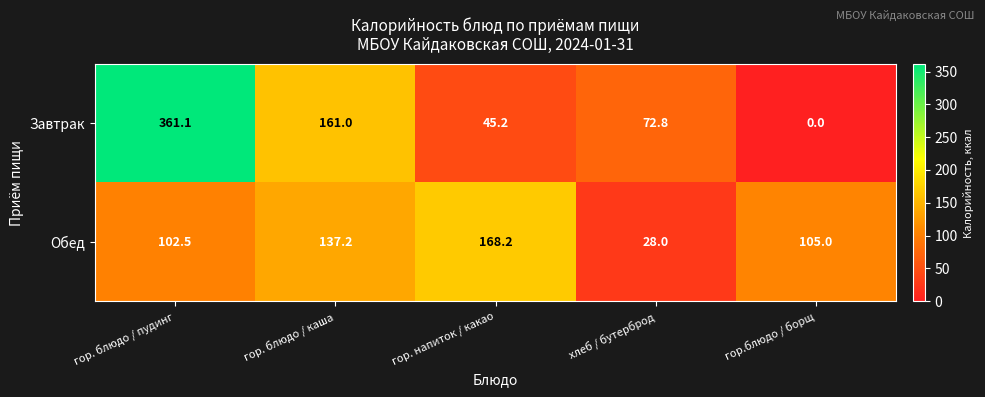

What is the difference between the highest and lowest values at гор. блюдо / каша?

23.8